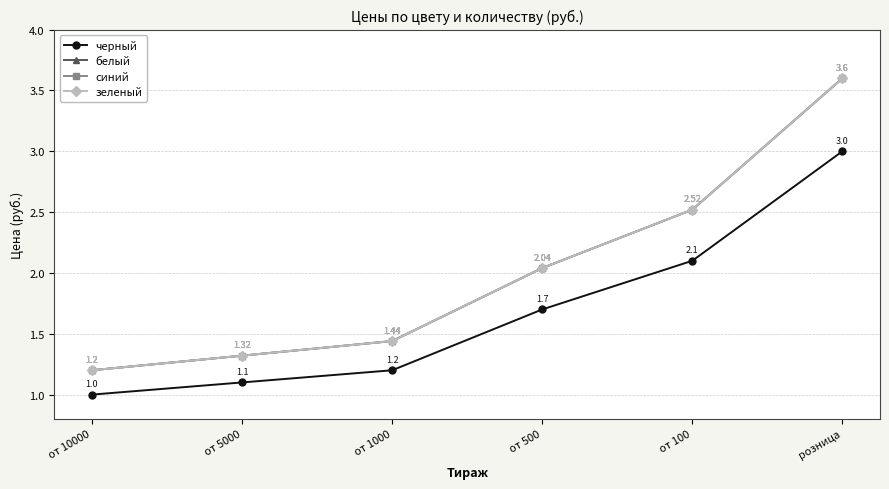

Does the chart have visible grid lines?

Yes